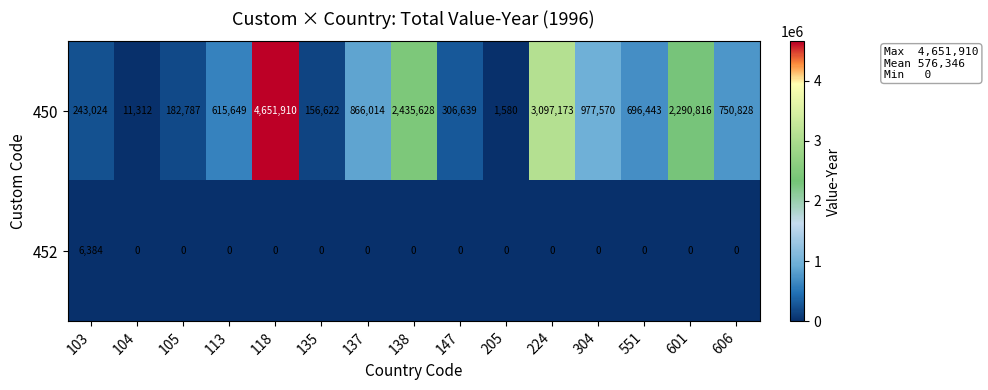

Between 113 and 601, which series saw the biggest shift?

450